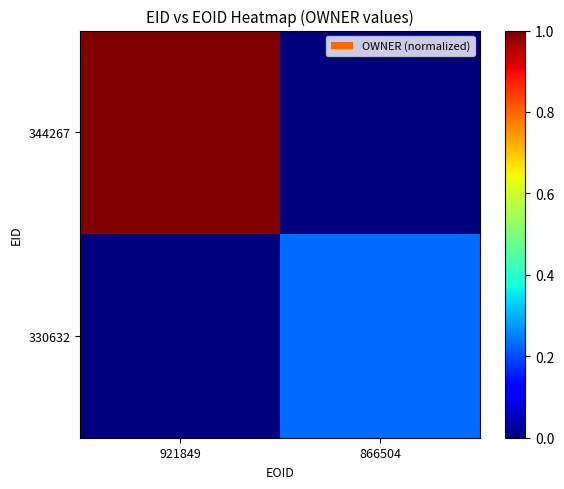

Reading left to right, extract all data points from this chart.

344267: 921849=1.0	866504=0.0
330632: 921849=0.0	866504=0.2